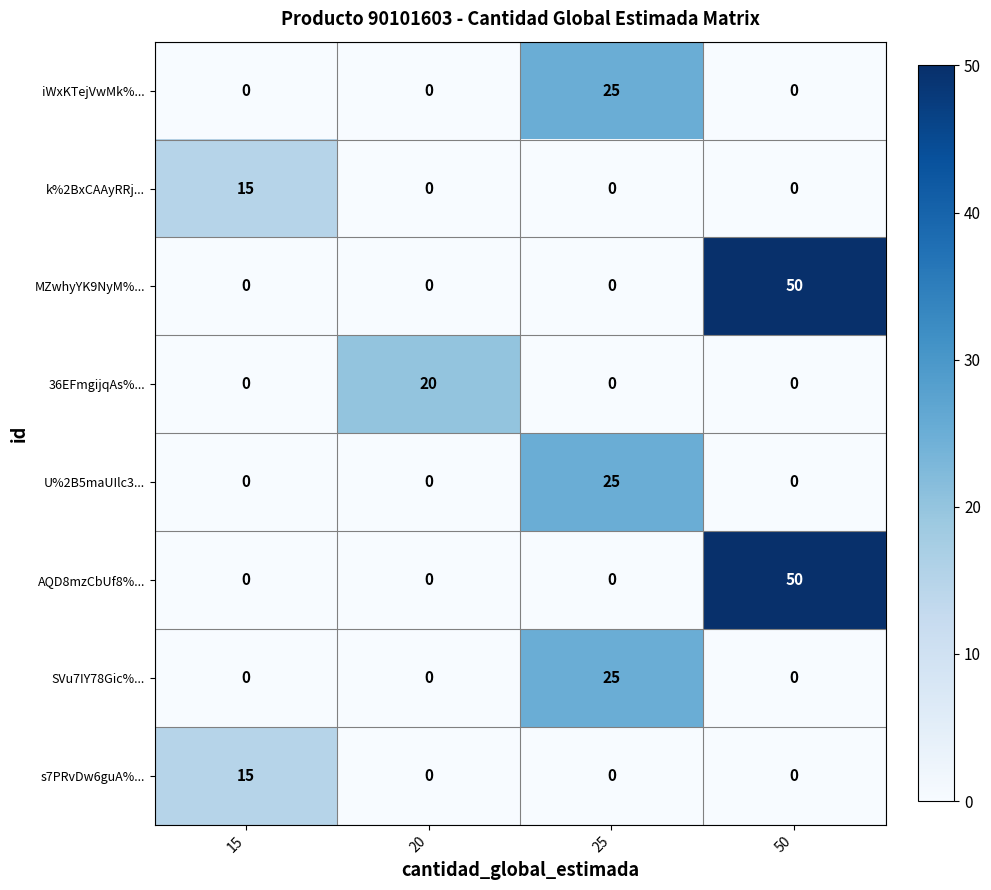

How many categories are shown in the chart?

4